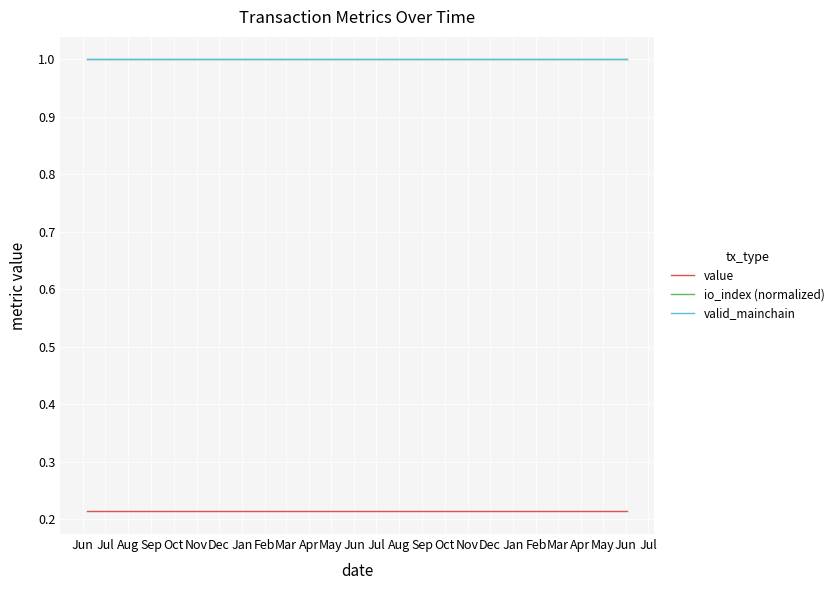

How many lines are shown in the chart?

3